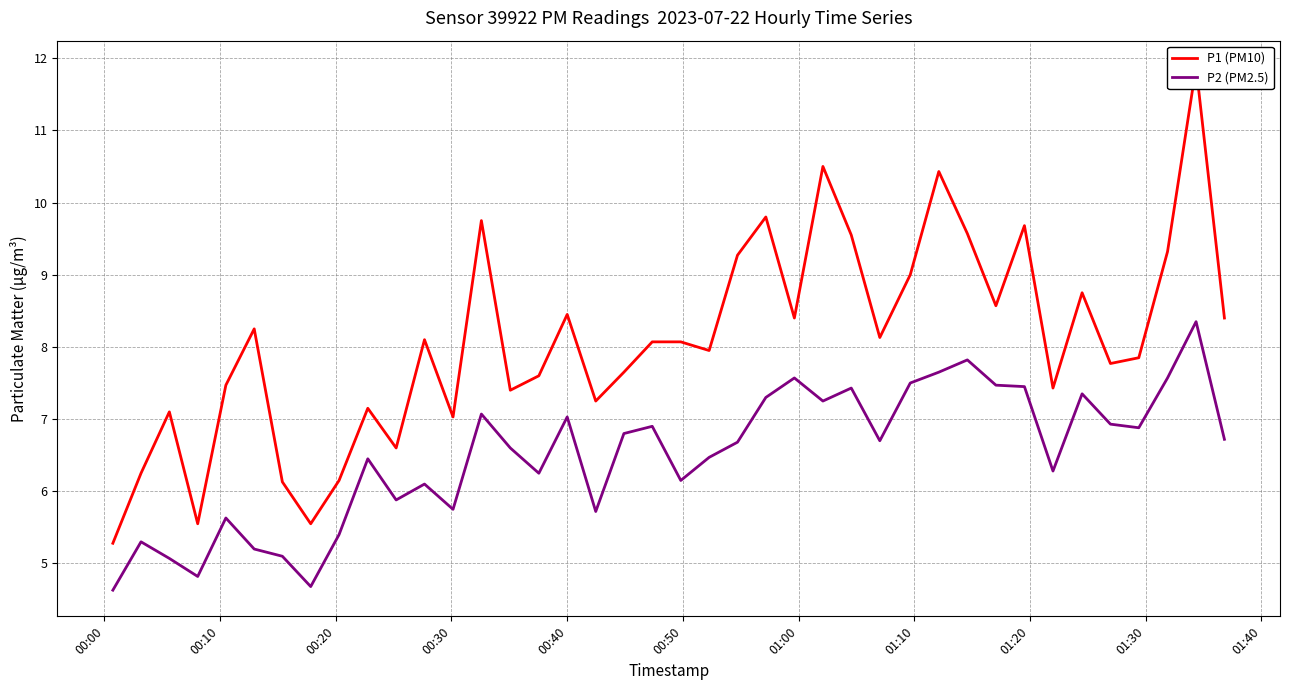

What is the lowest value of the P2 (PM2.5) series?

4.6